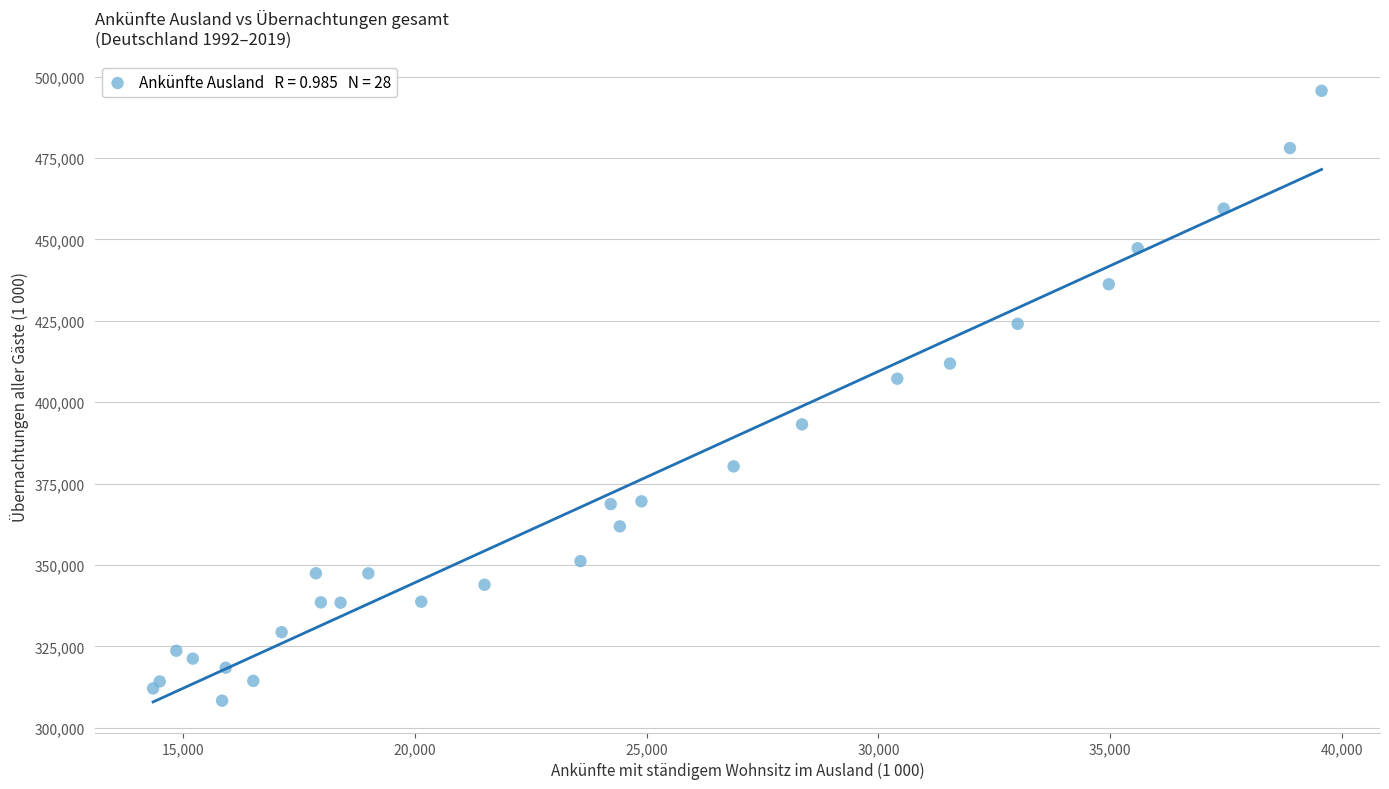

What Y value in the scatter plot is closest to 401969?

407203.0